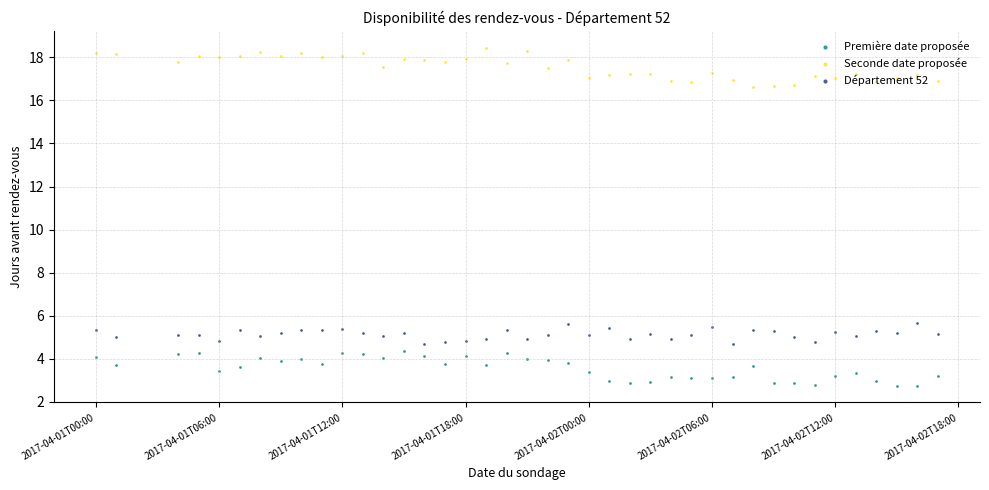

At which category is the sum across all series the highest?

2017-04-01T12:00